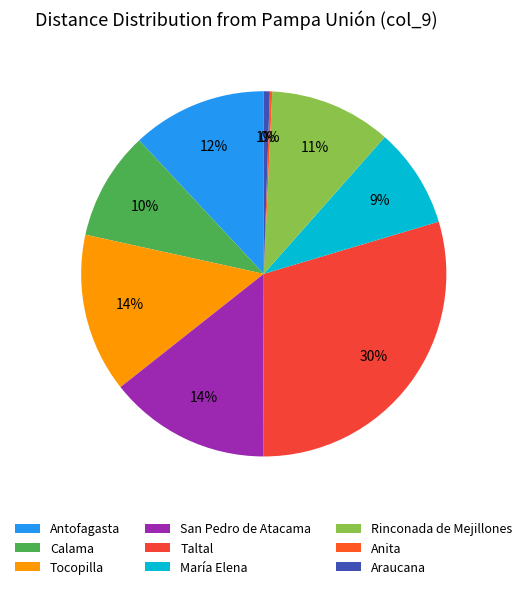

To the nearest percent, what portion does Rinconada de Mejillones represent?

11%